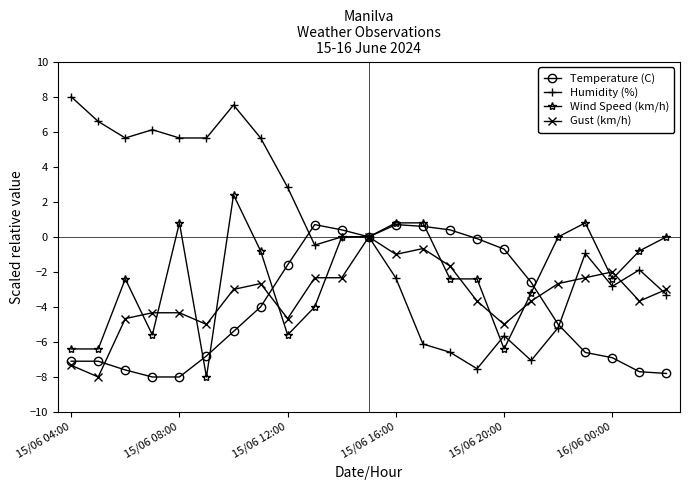

What is the lowest value of the Humidity (%) series?

-7.5